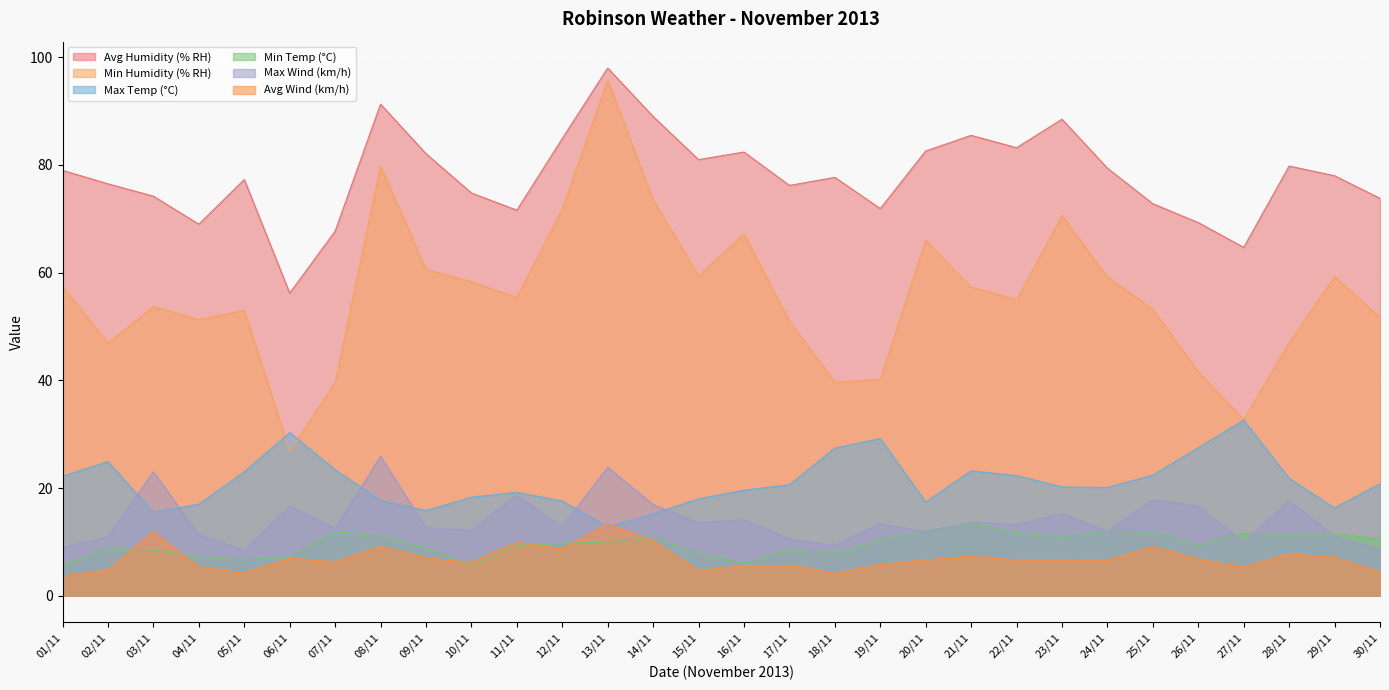

How many interior local peaks does the Avg Wind (km/h) series have?

9